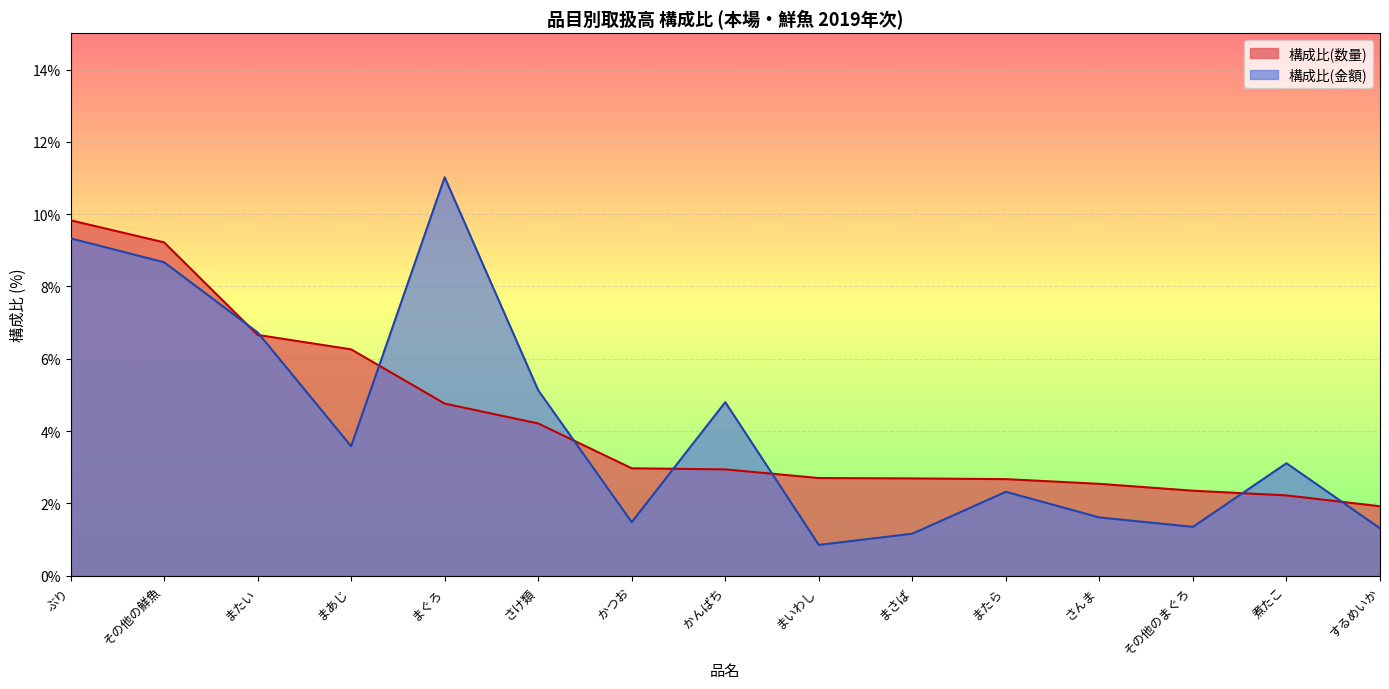

True or false: 構成比(数量) and 構成比(金額) intersect in this chart.

True